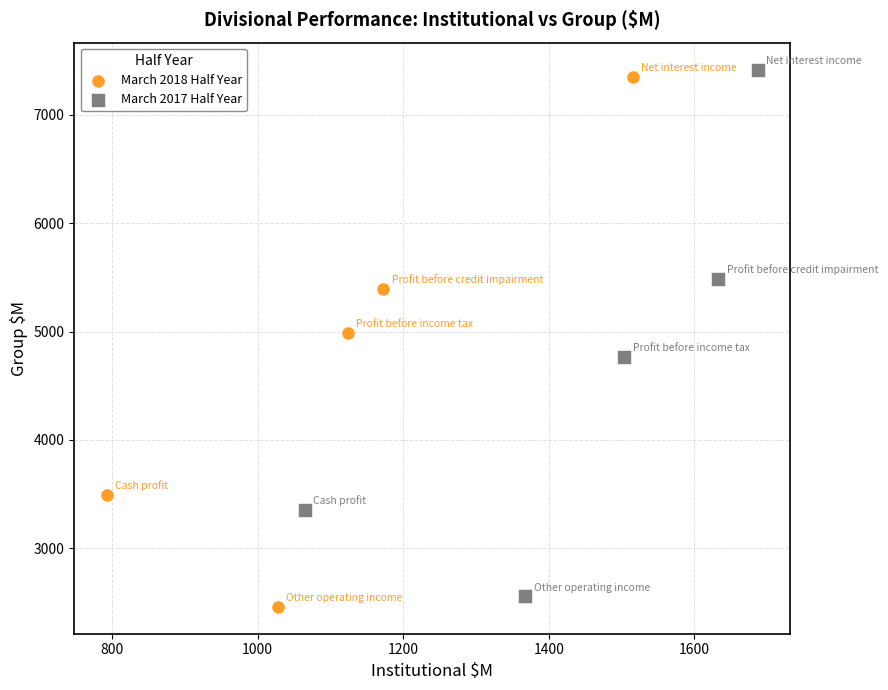

Which series reaches the maximum Y coordinate?

March 2017 Half Year